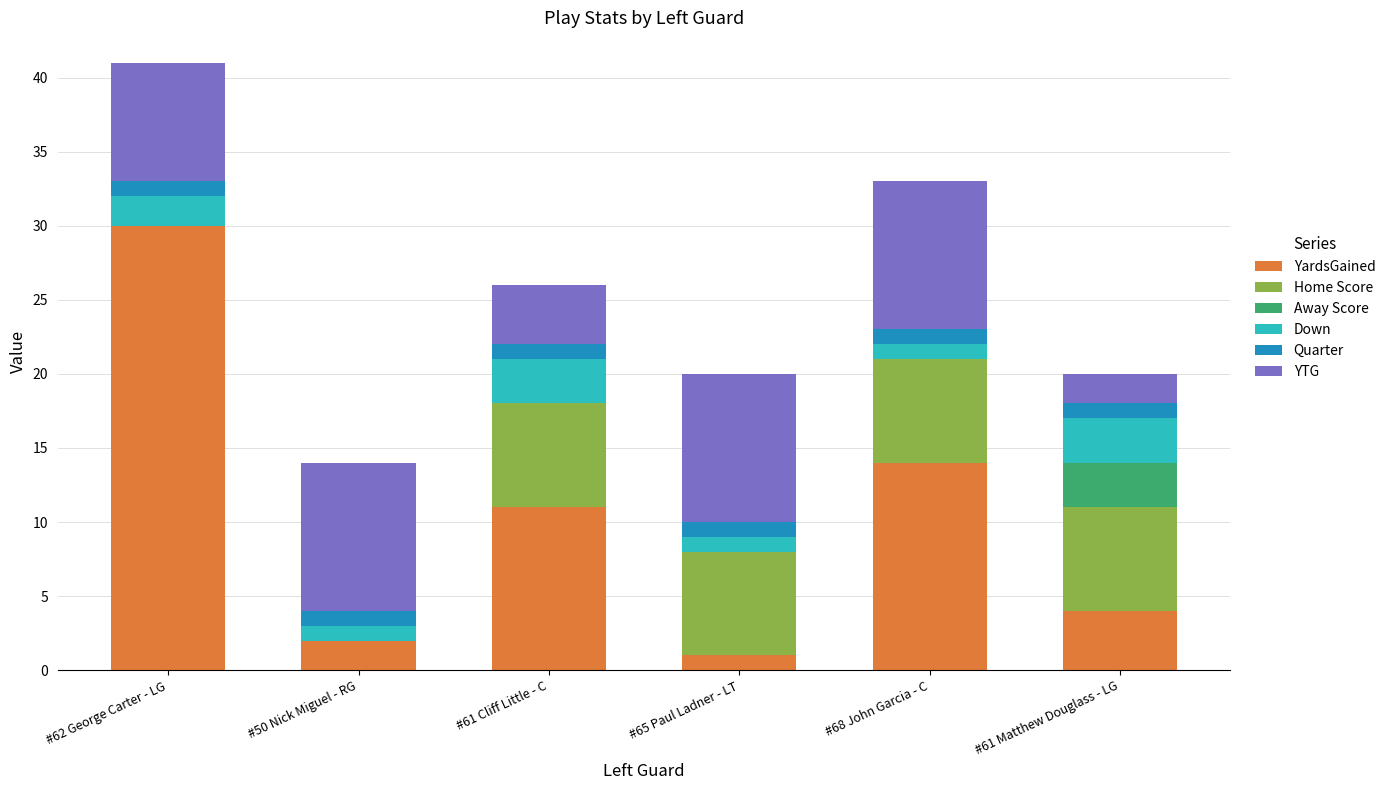

The value of YardsGained at #61 Matthew Douglass - LG is 4. True or false?

True